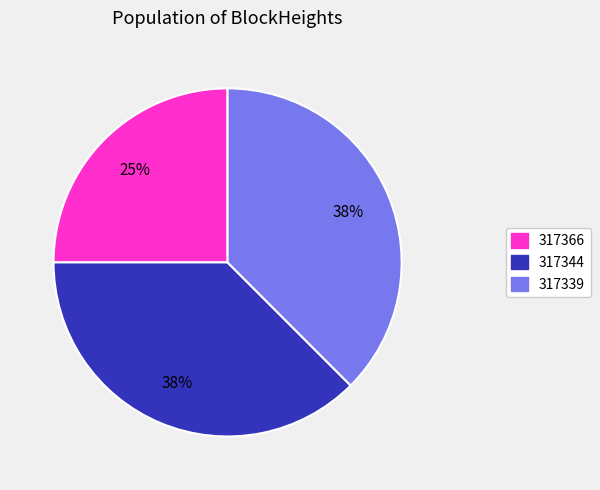

To the nearest percent, what percentage of the pie is 317366?

25%